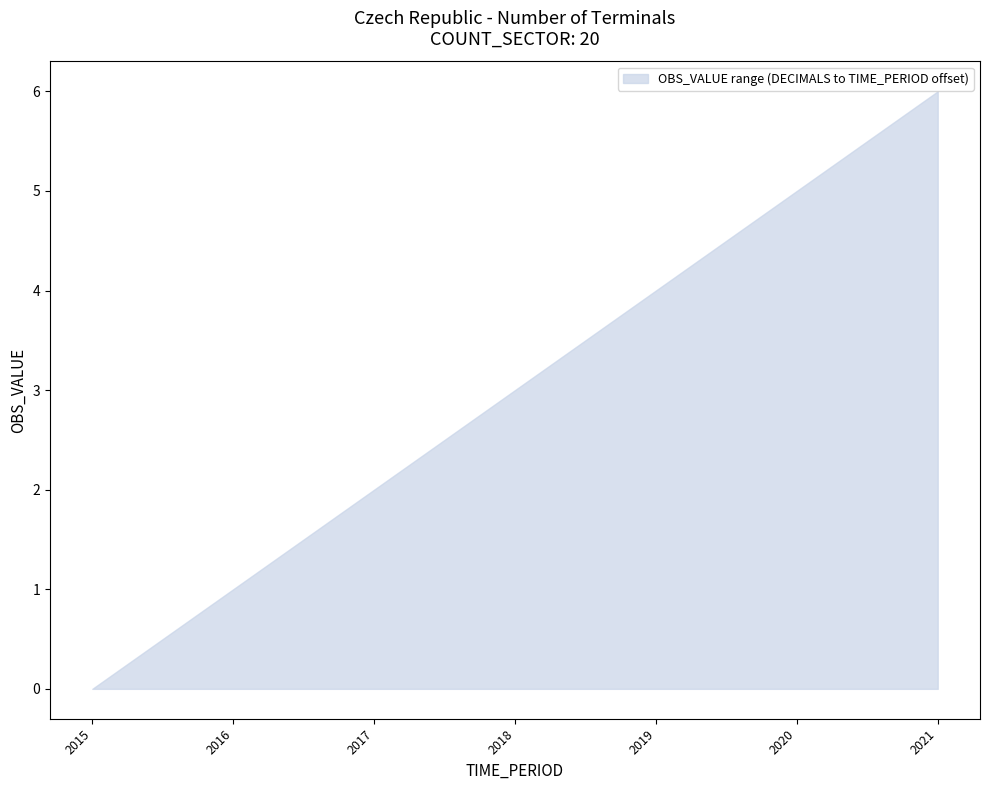

List the labels in order of value, largest first.

2021, 2020, 2019, 2018, 2017, 2016, 2015